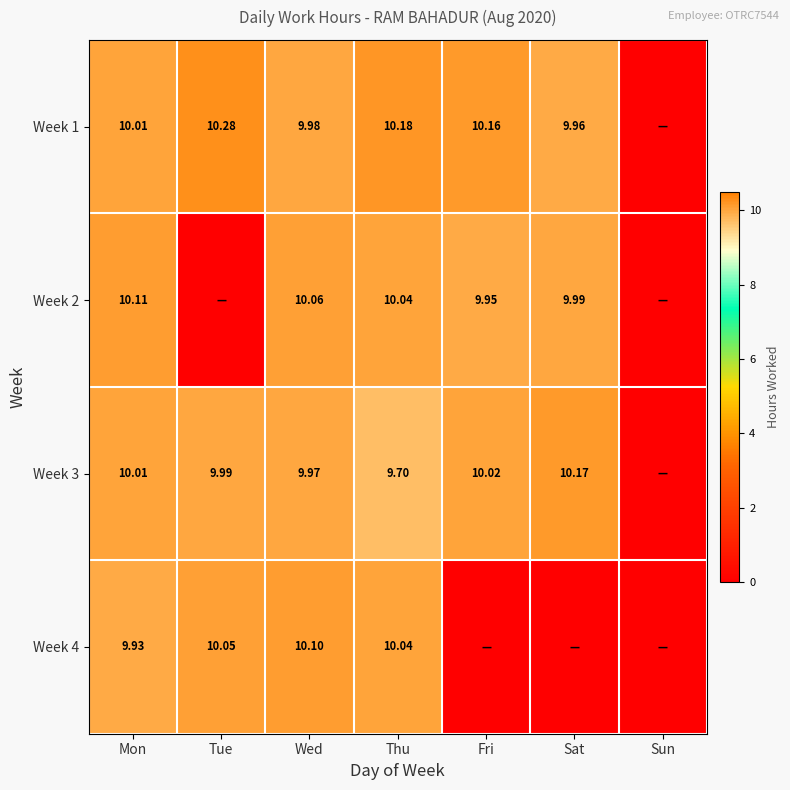

Is the value of Week 2 at Thu greater than the value of Week 3 at Mon?

Yes